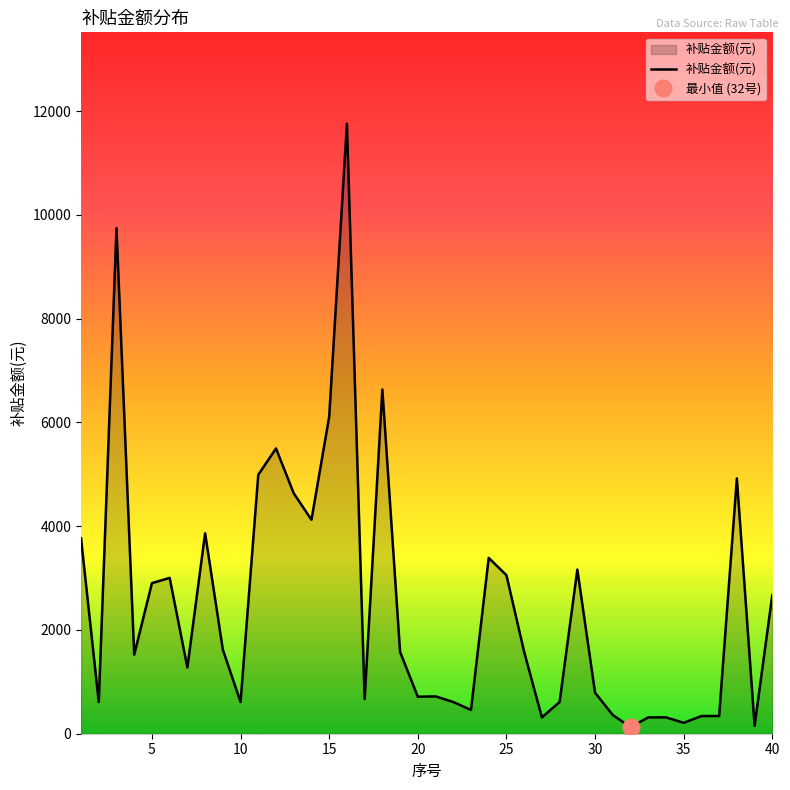

Reading right to left, what are all the values shown in this chart?

2674.4	152.7	4919.6	341.5	340.7	210.1	315.2	315.2	127.3	360.0	789.0	3163.1	610.9	315.2	1576.1	3054.2	3388.6	458.1	610.9	720.0	712.7	1576.8	6633.6	666.4	11753.7	6108.5	4123.2	4633.0	5497.6	4990.9	610.9	1620.9	3863.4	1276.3	3003.3	2901.5	1523.5	9742.6	610.9	3766.9